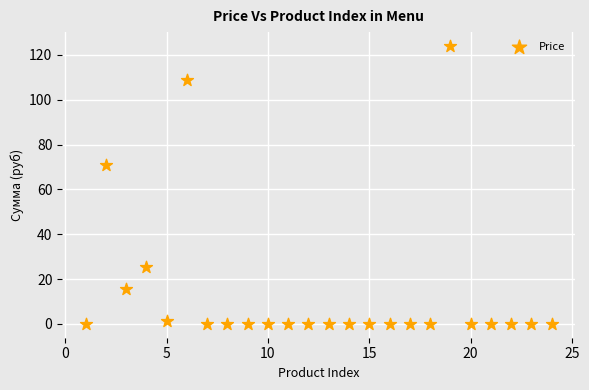

What is the range of Y values (max minus min)?

124.0